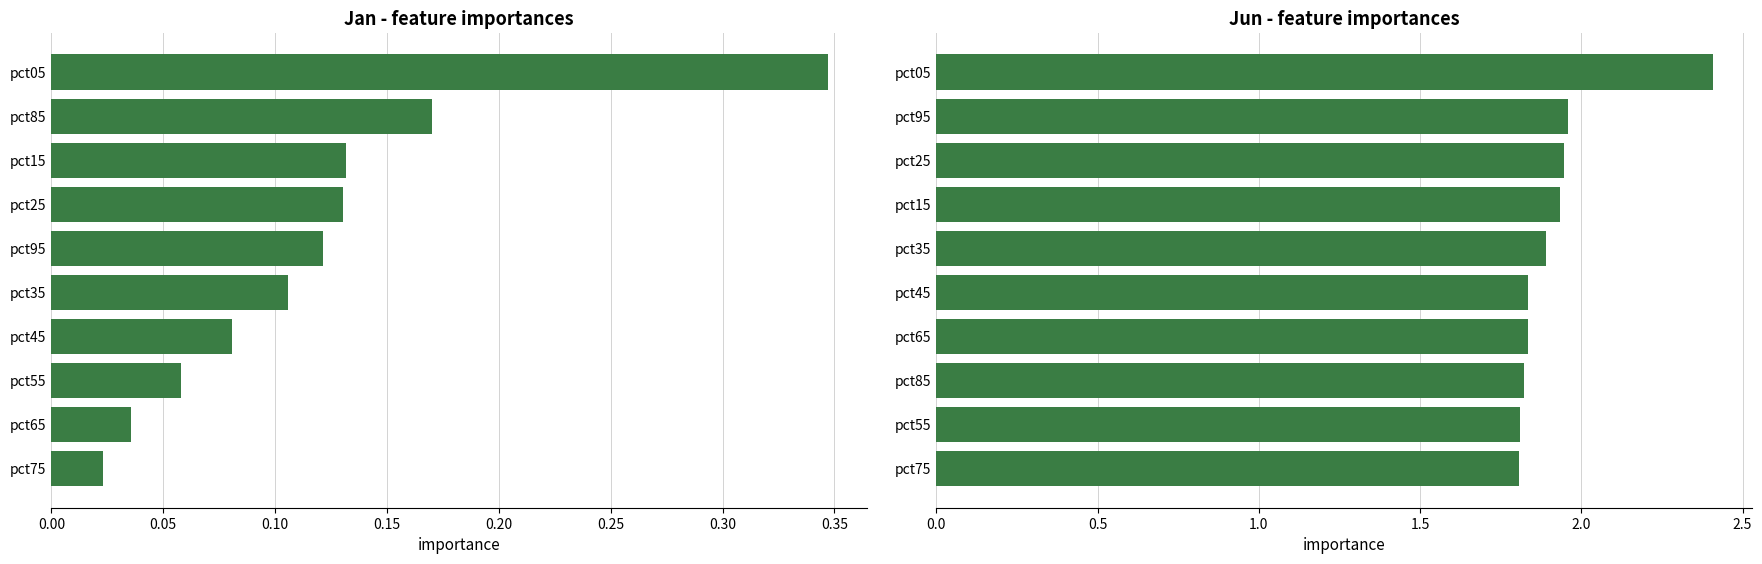

Does the chart contain stacked bars?

No